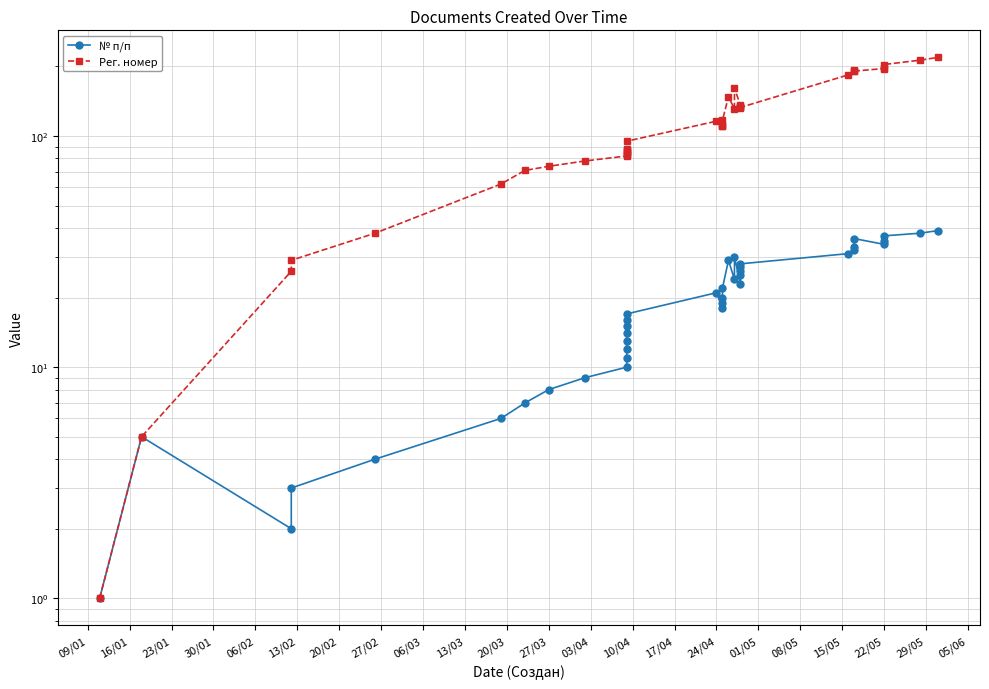

Is the value of Рег. номер at 05/06 greater than the value of № п/п at 20/03?

Yes